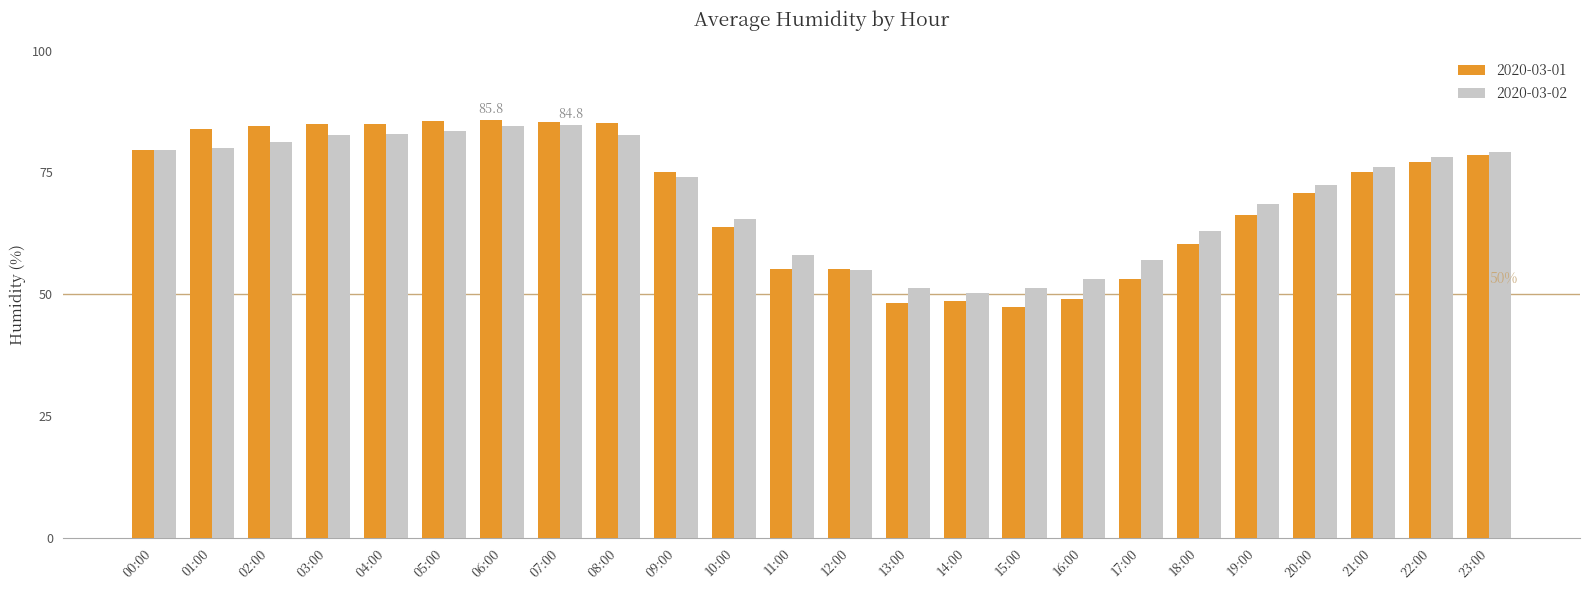

What is the difference between the 2020-03-01 values at 03:00 and 06:00?

0.8